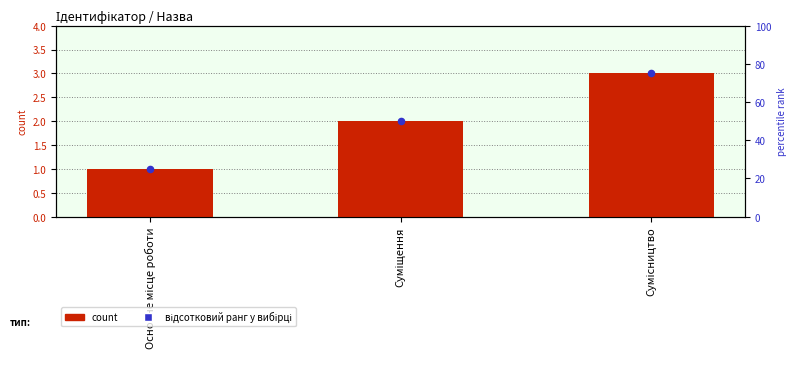

Which series reaches the maximum Y coordinate?

Ідентифікатор